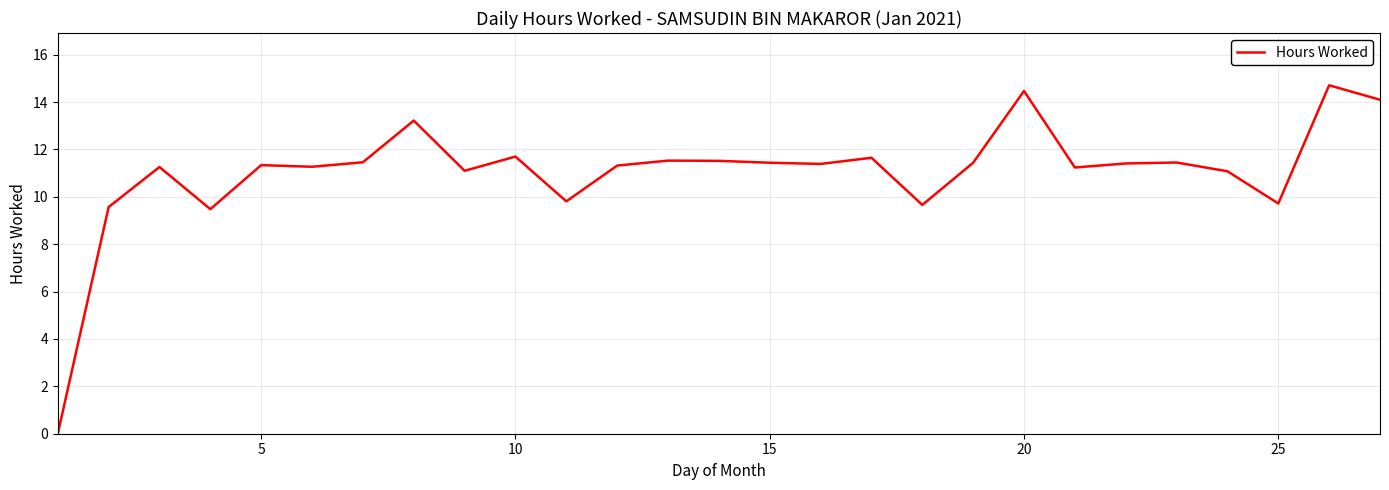

What is the maximum value shown in the chart?

14.7